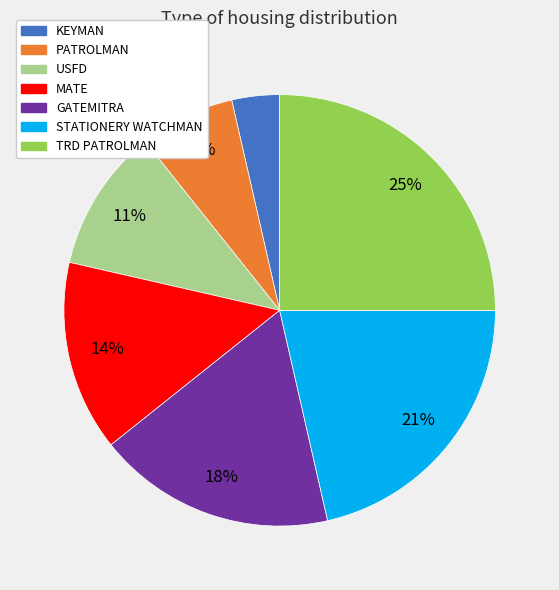

Is GATEMITRA the majority of the pie?

No